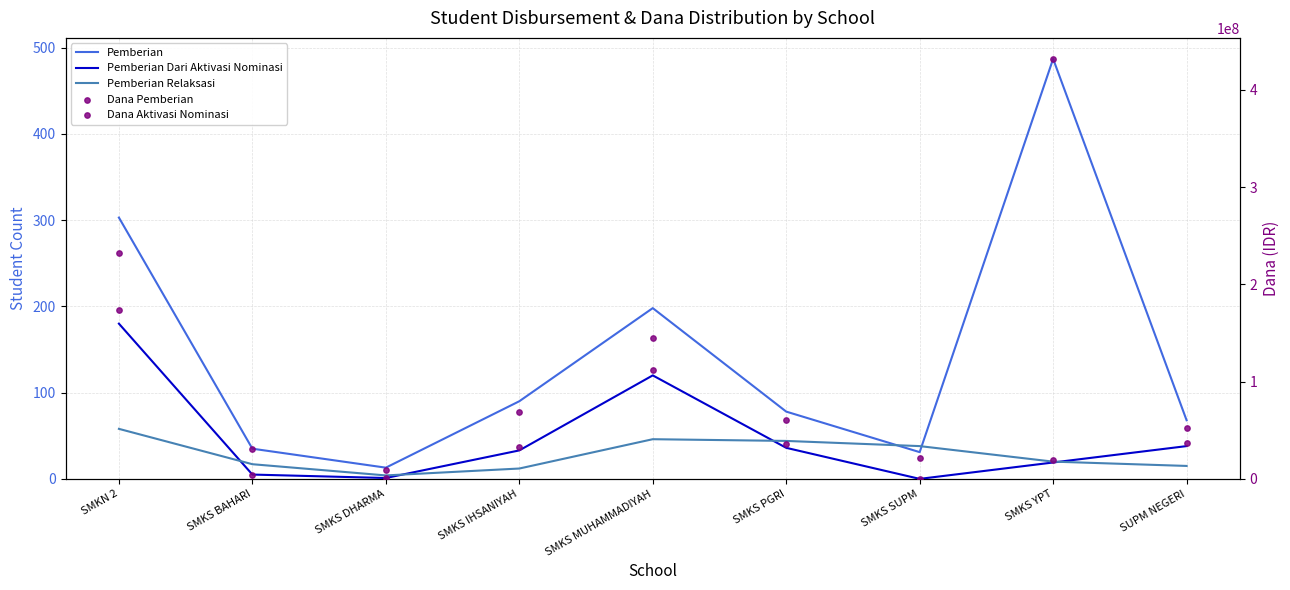

Which series contains the lowest Y value?

Pemberian Dari Aktivasi Nominasi